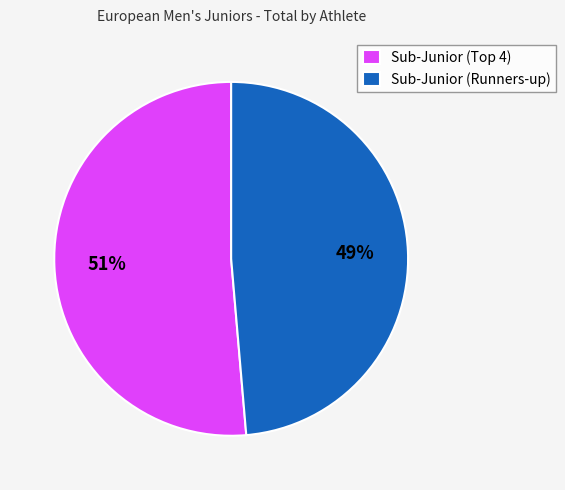

True or false: Sub-Junior (Runners-up) accounts for 38% of the total.

False